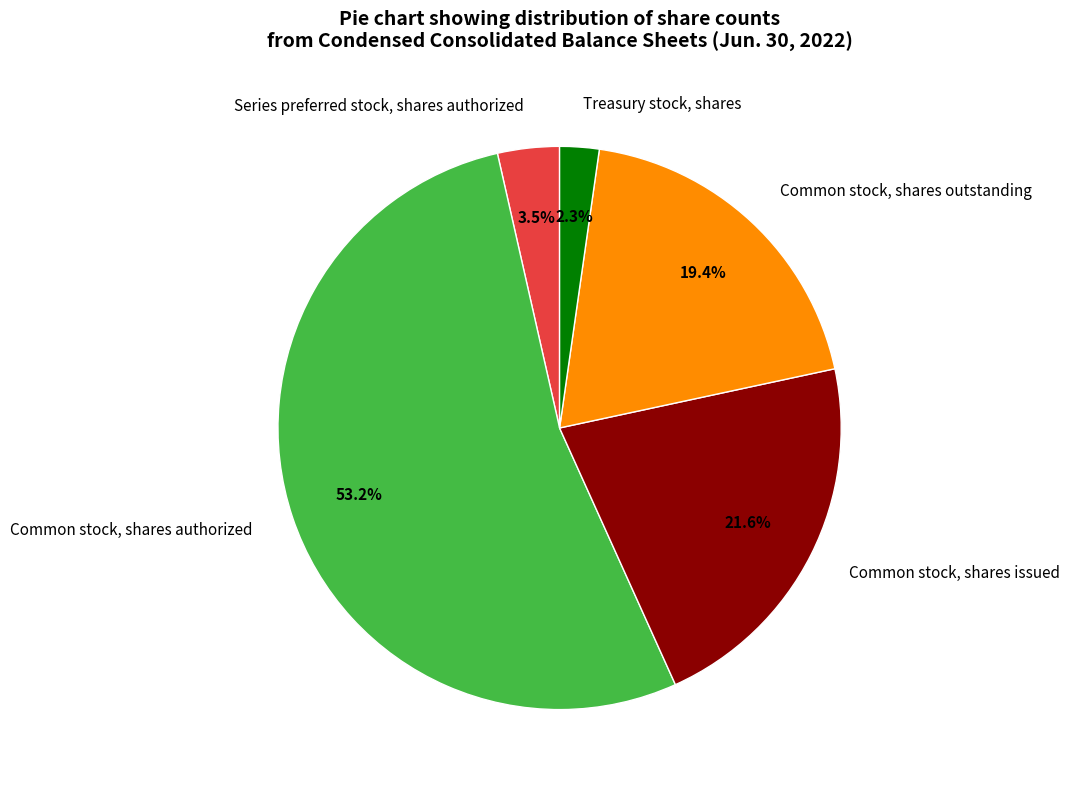

True or false: Treasury stock, shares accounts for 2% of the total.

True